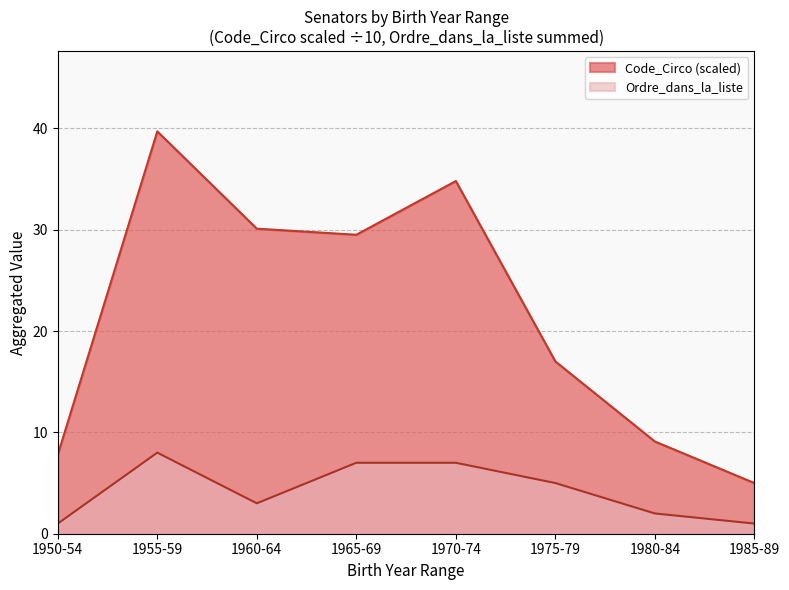

How many lines are shown in the chart?

2